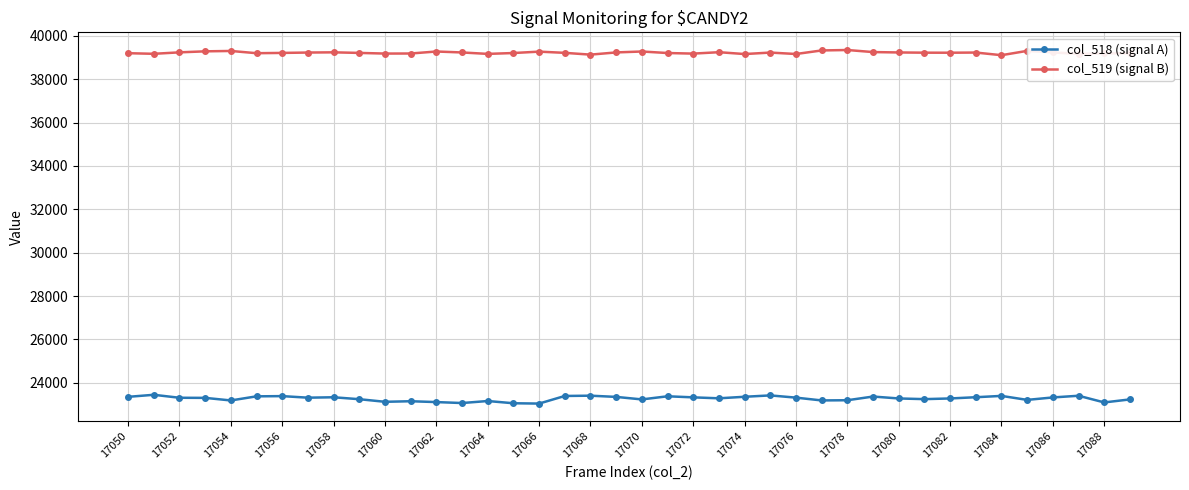

What is the value of the col_518 (signal A) point at the 6th from the left?

23377